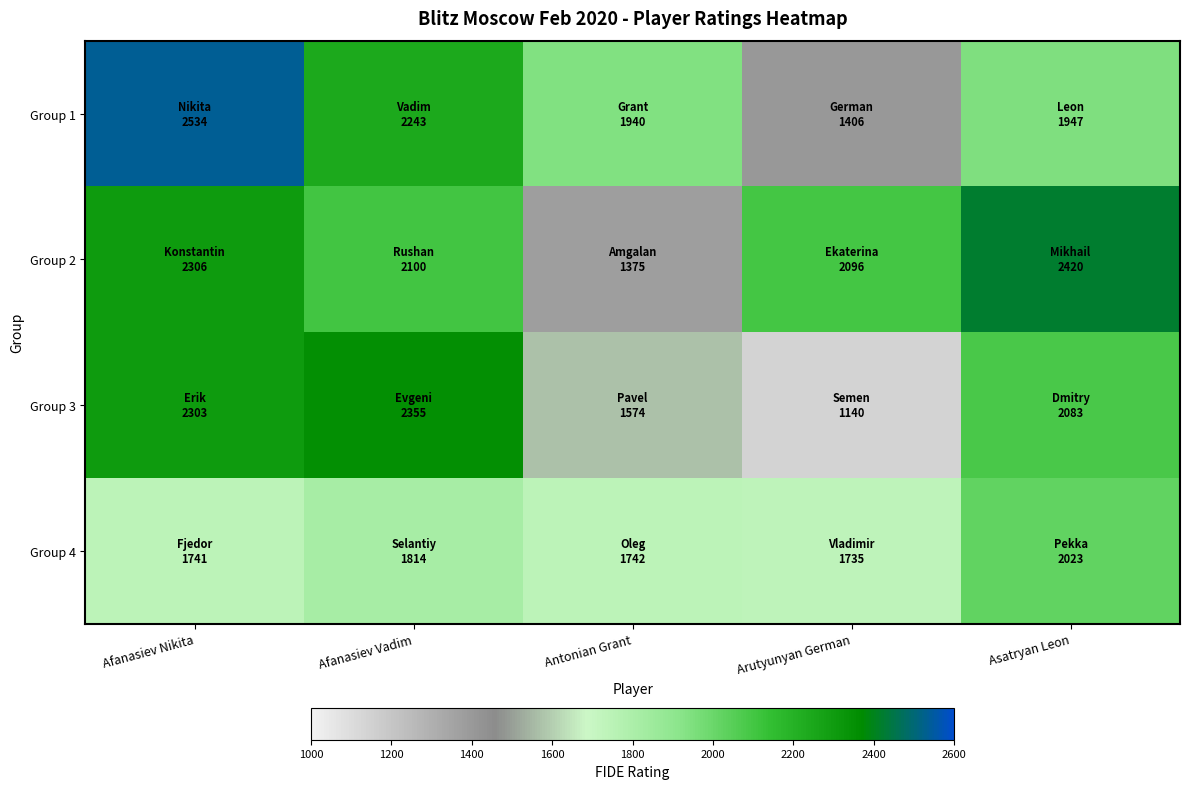

Reading right to left, extract all data points from this chart.

Group 1: Asatryan Leon=1947	Arutyunyan German=1406	Antonian Grant=1940	Afanasiev Vadim=2243	Afanasiev Nikita=2534
Group 2: Asatryan Leon=2420	Arutyunyan German=2096	Antonian Grant=1375	Afanasiev Vadim=2100	Afanasiev Nikita=2306
Group 3: Asatryan Leon=2083	Arutyunyan German=1140	Antonian Grant=1574	Afanasiev Vadim=2355	Afanasiev Nikita=2303
Group 4: Asatryan Leon=2023	Arutyunyan German=1735	Antonian Grant=1742	Afanasiev Vadim=1814	Afanasiev Nikita=1741